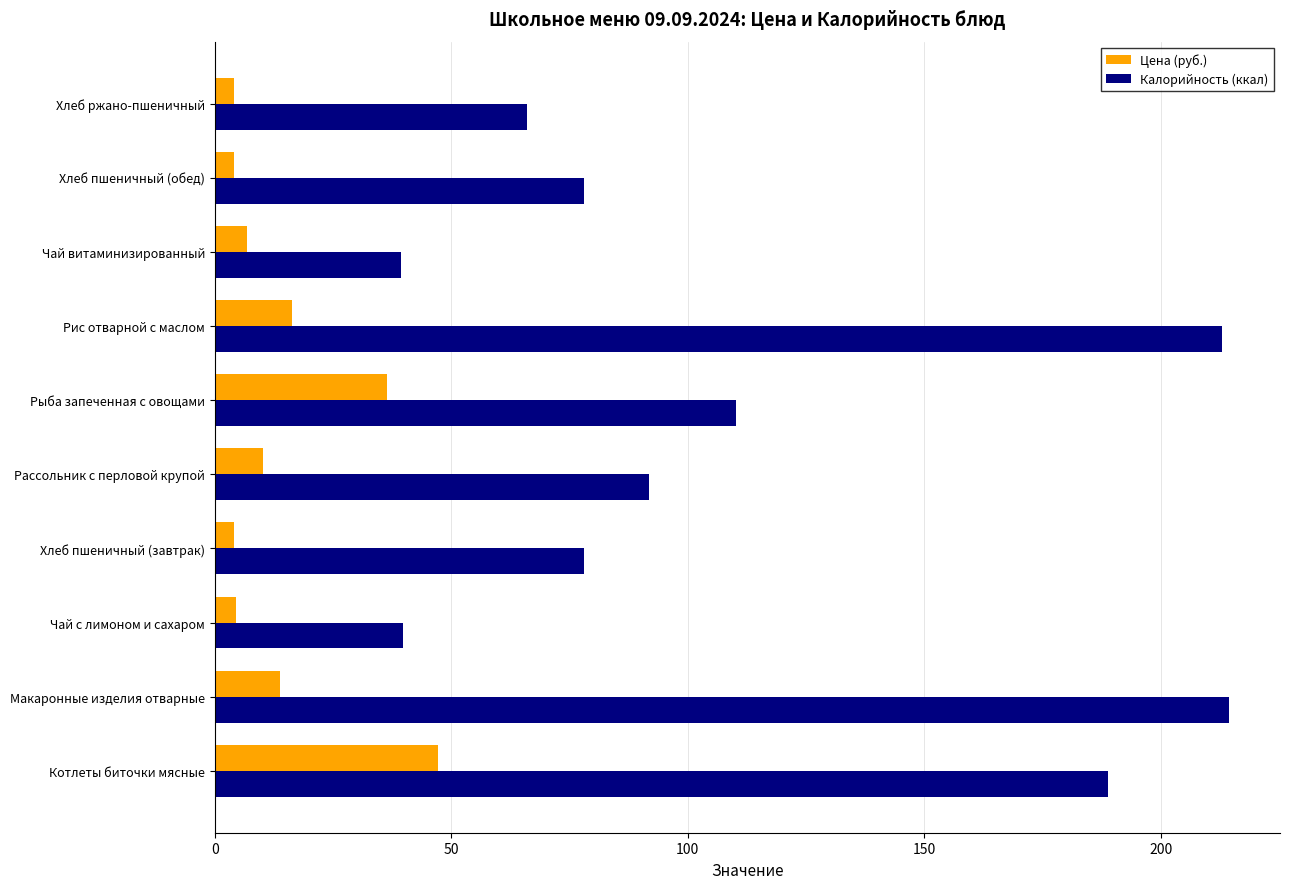

How many values in the Цена (руб.) series exceed 10?

5